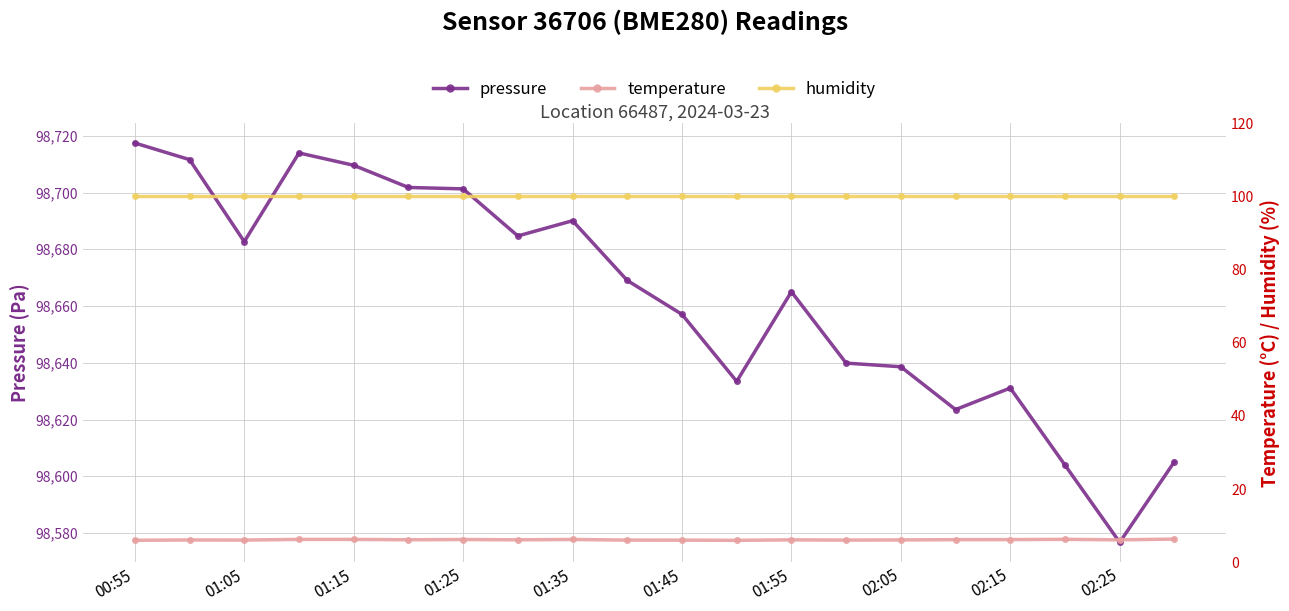

What is the smallest value displayed?

6.0